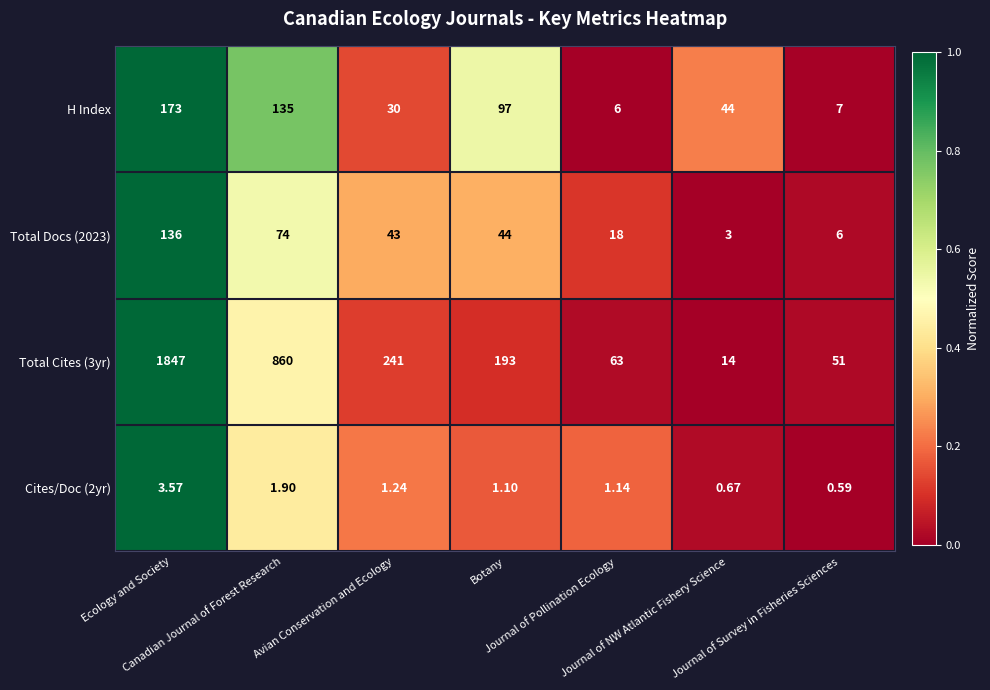

How many series are shown in this chart?

4